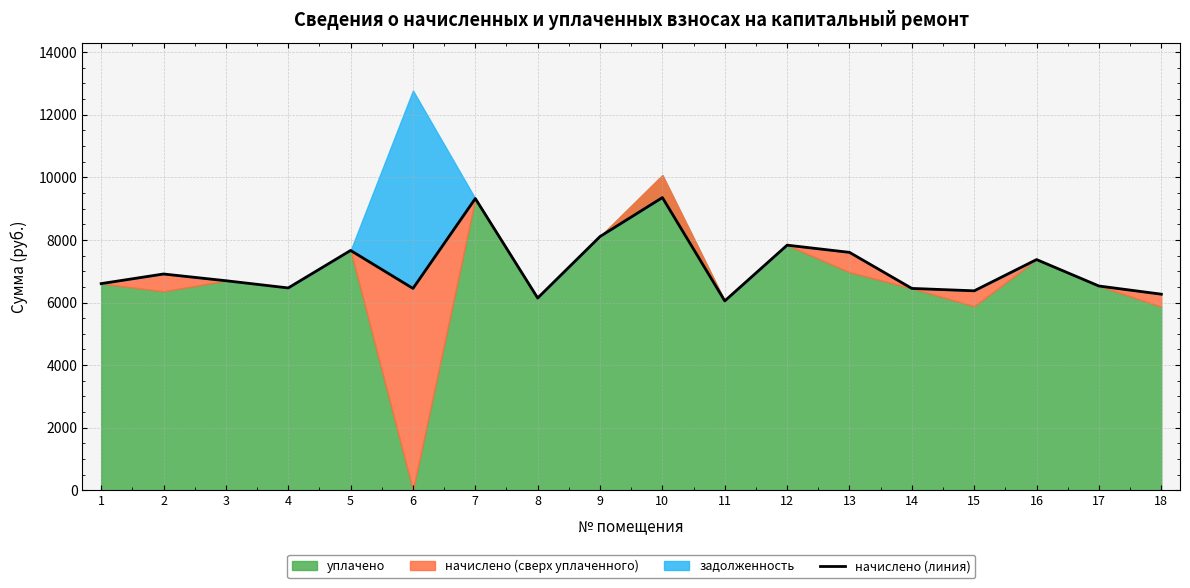

What is the smallest value displayed?

6051.8